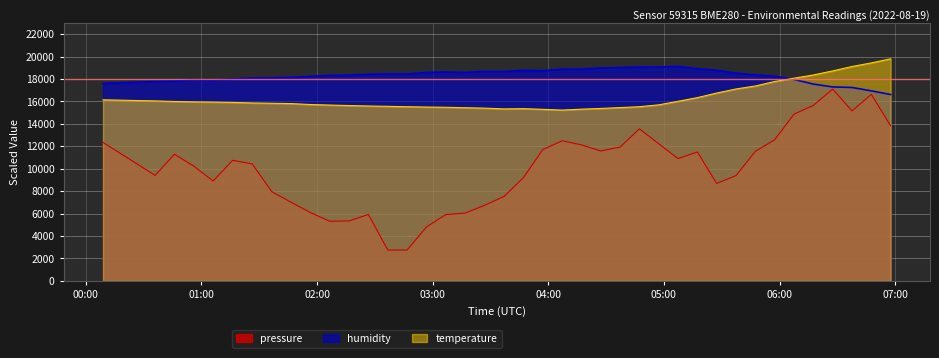

At which label does temperature reach its minimum?

2022-08-19T04:07:11